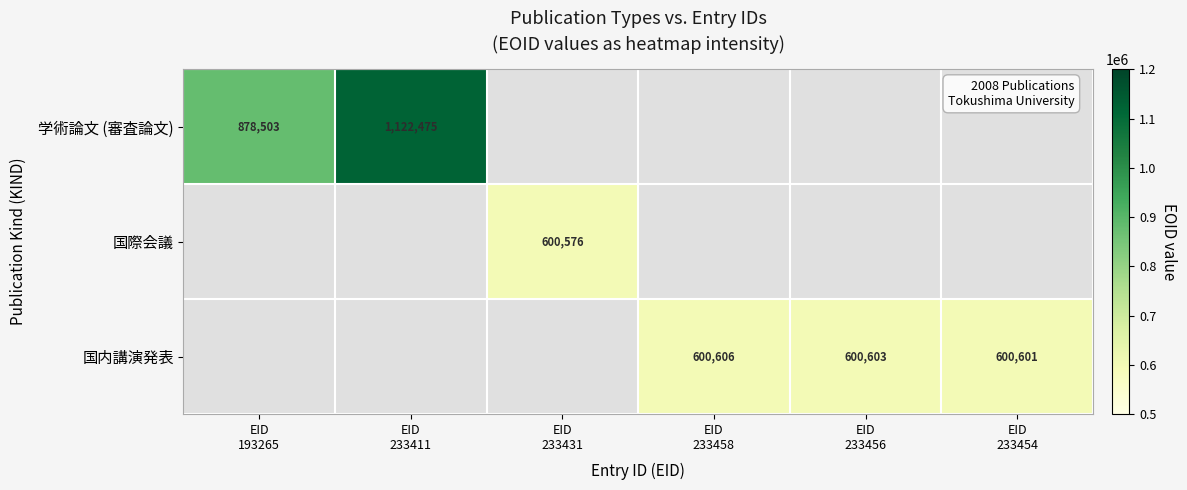

What is the sum of all 国内講演発表 values?

1801810